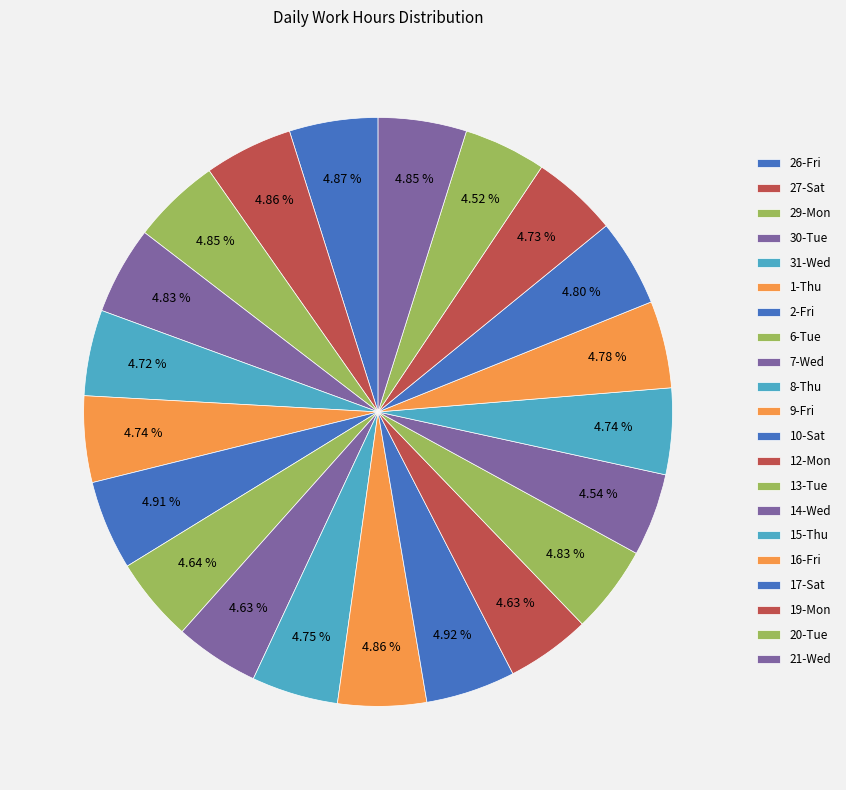

The 9-Fri slice represents 5% of the pie. True or false?

True